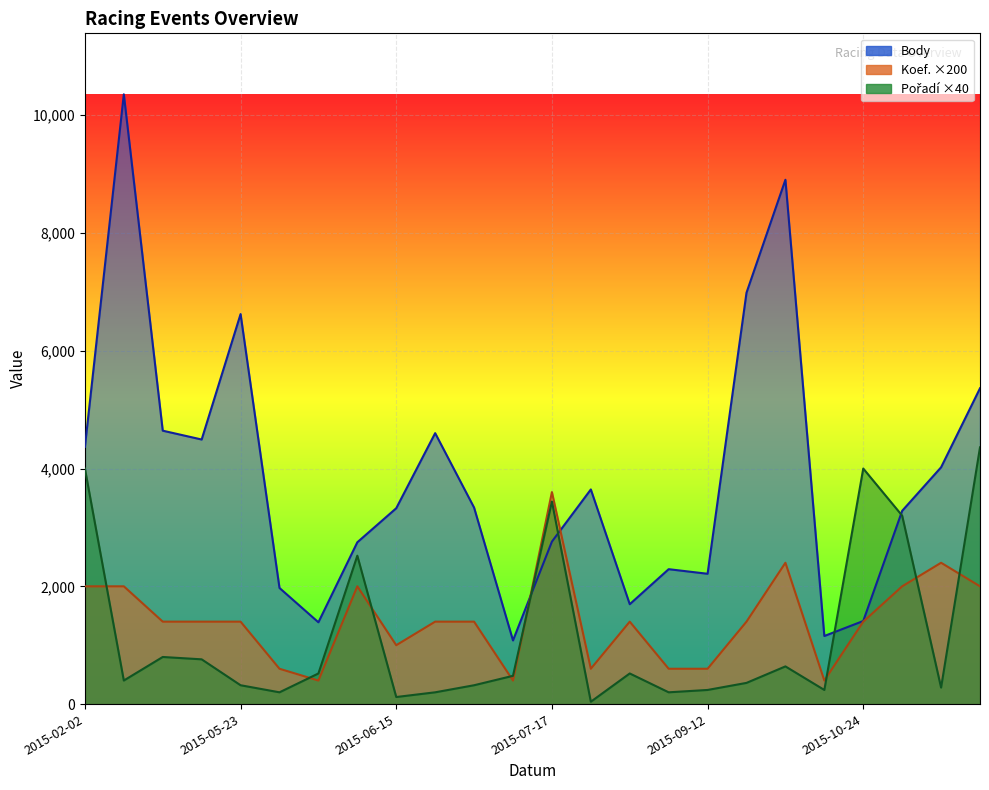

What is the approximate value of Koef. at 2015-06-06?

400